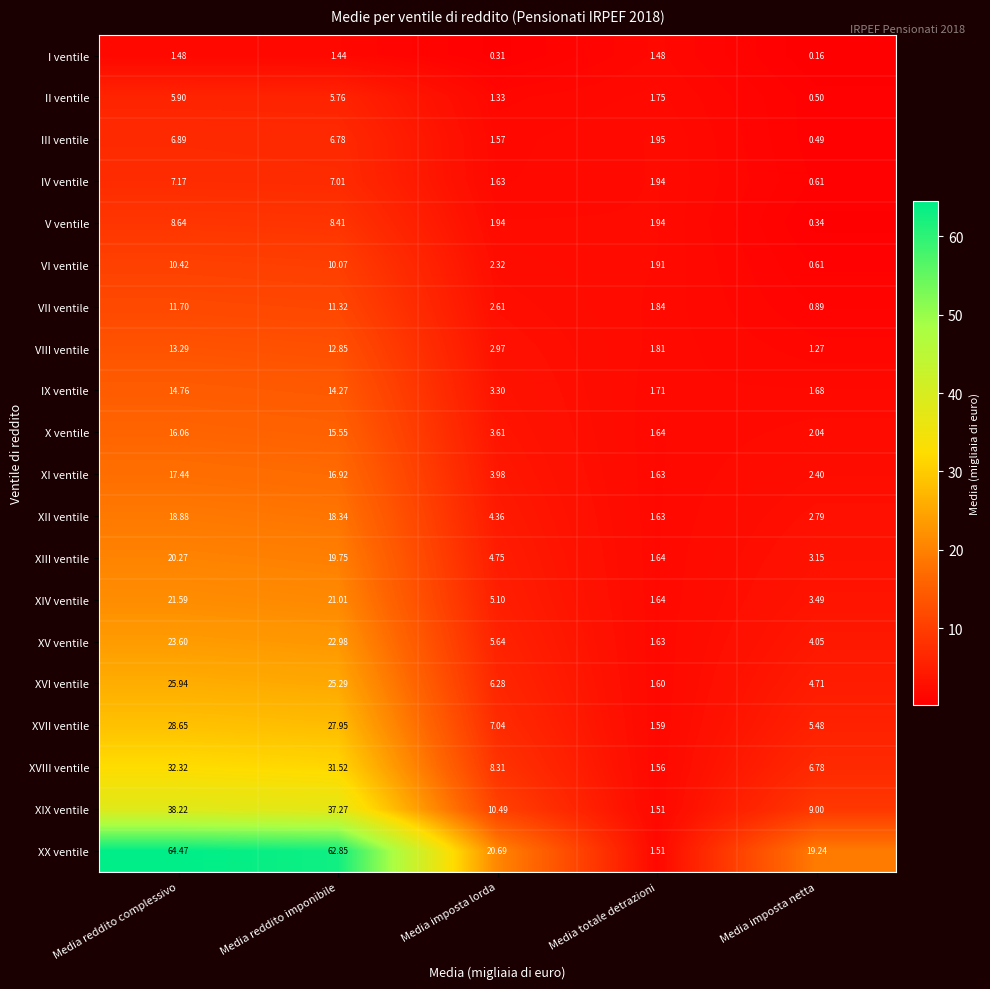

Between Media reddito complessivo and Media totale detrazioni, which series saw the biggest shift?

XX ventile